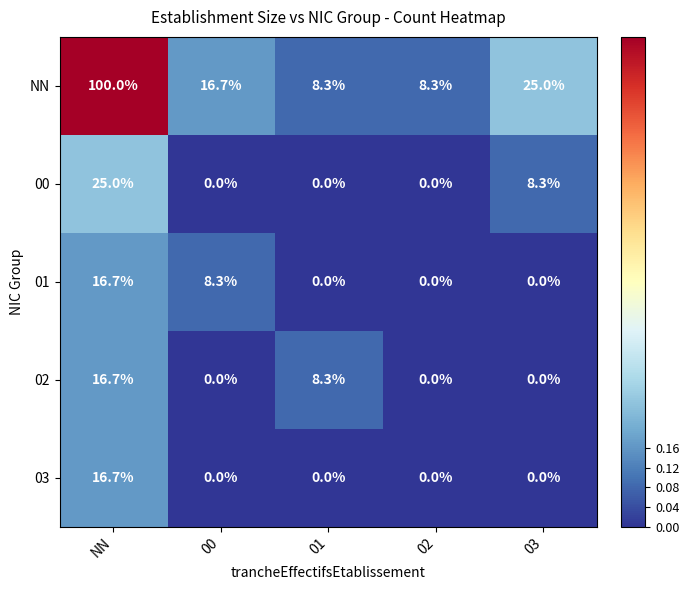

What is the difference between the NN values at NN and 03?

75.0